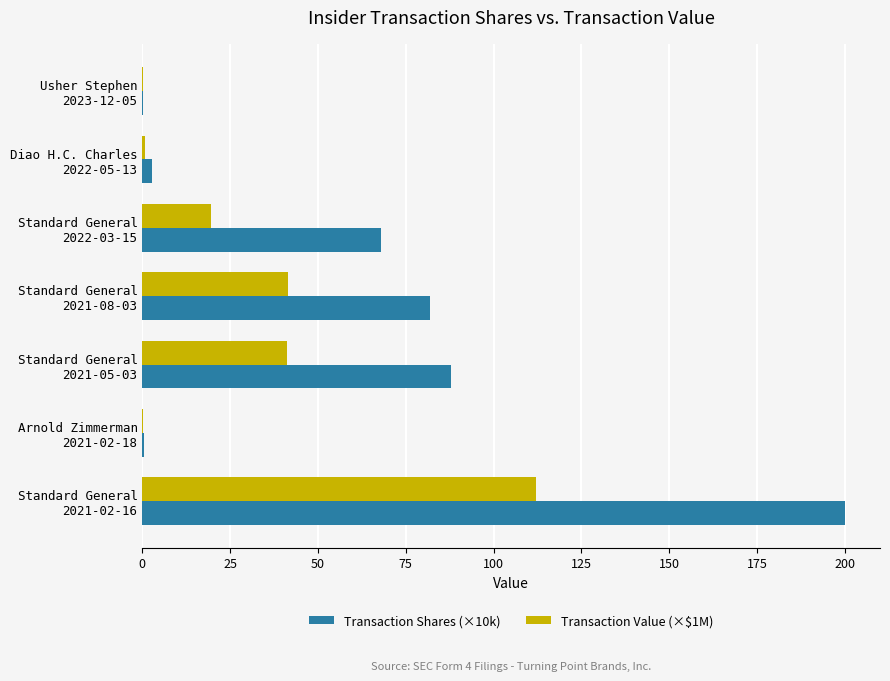

How many categories are shown in the chart?

7